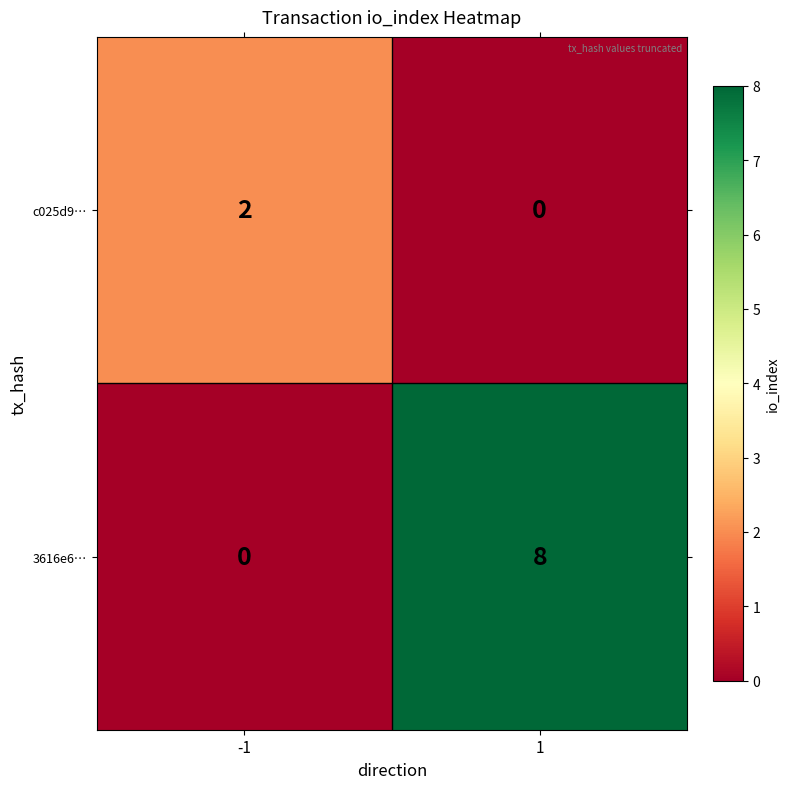

Reading right to left, extract all data points from this chart.

c025d9…: 1=0	-1=2
3616e6…: 1=8	-1=0